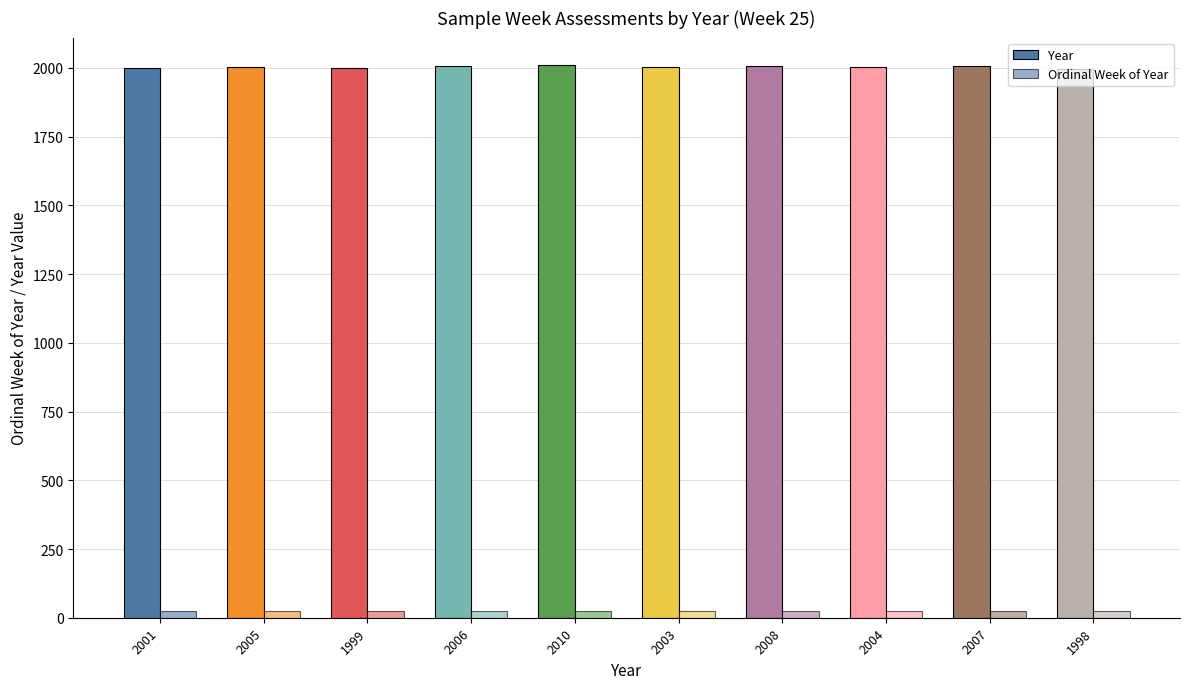

Reading left to right, extract all data points from this chart.

Year: 2001	2005	1999	2006	2010	2003	2008	2004	2007	1998
Ordinal Week of Year: 25	25	25	25	25	25	25	25	25	25